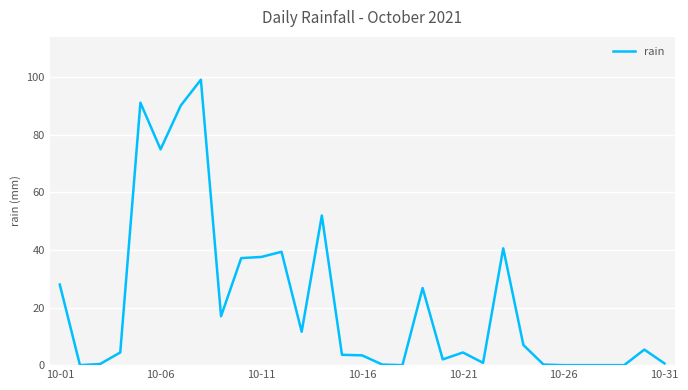

What is the maximum value shown in the chart?

99.2